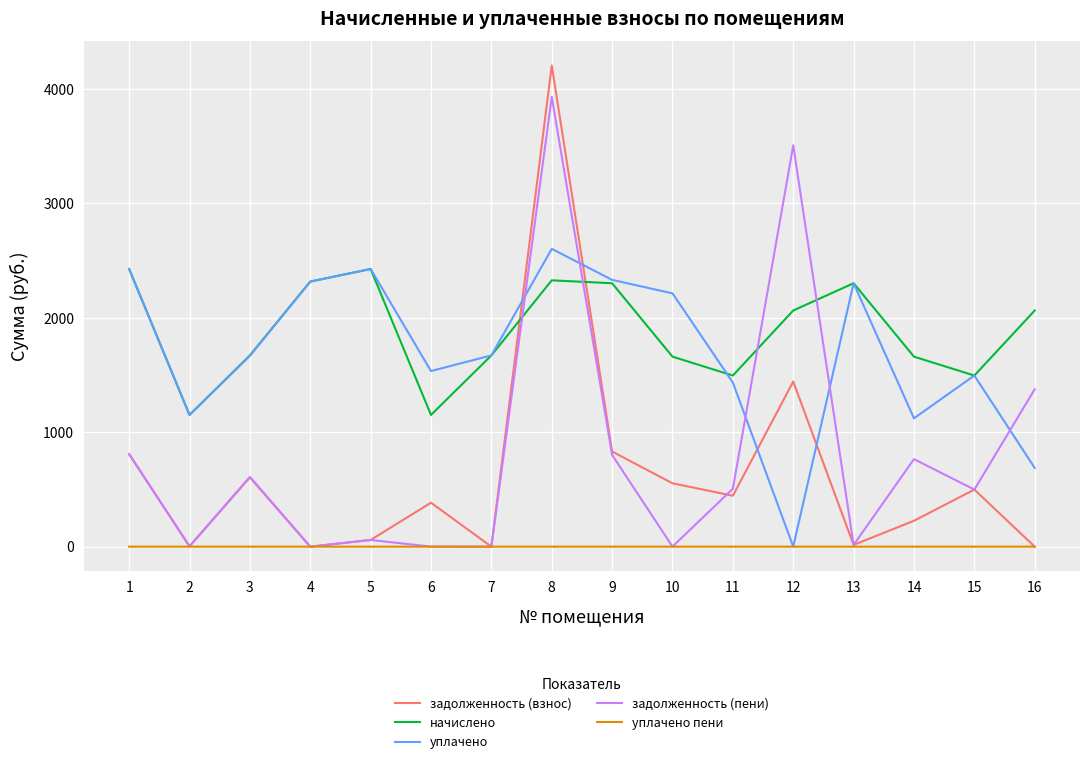

Which series has the largest range (max minus min)?

задолженность (взнос)